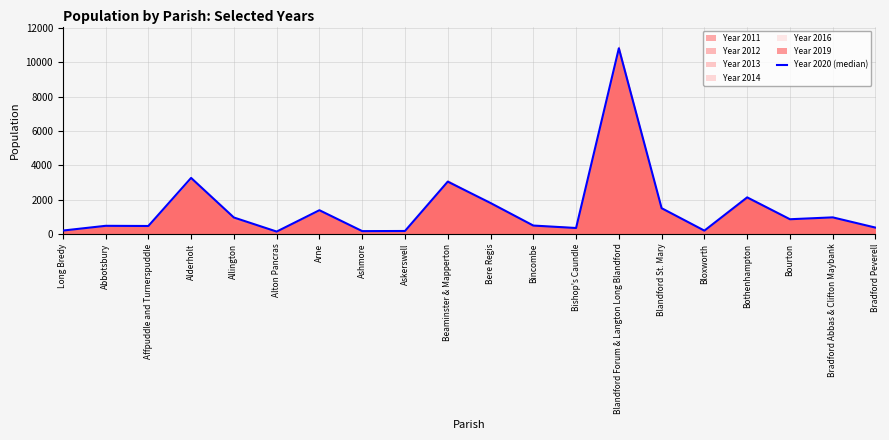

Reading left to right, list all the values displayed in this chart.

191	468	458	3262	953	133	1378	159	167	3046	1799	484	341	10824	1496	188	2128	852	961	364